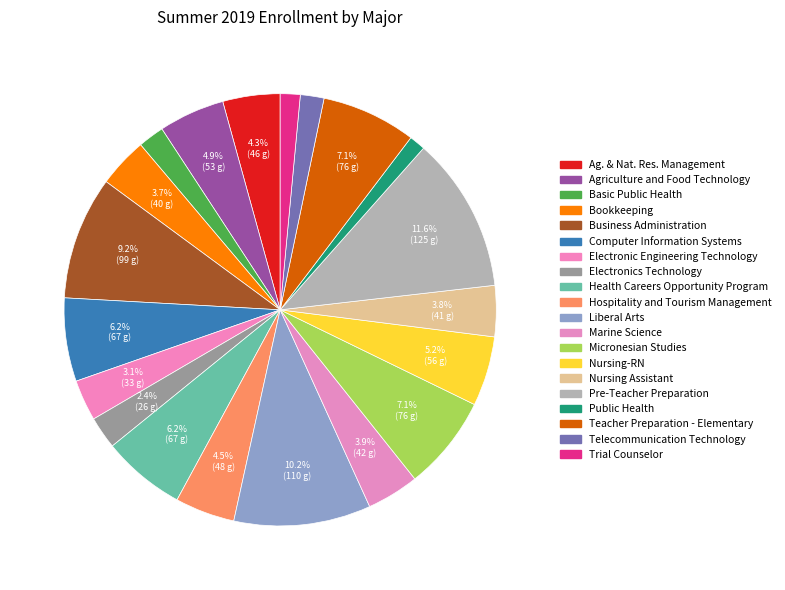

Rank the categories by value from highest to lowest.

Pre-Teacher Preparation, Liberal Arts, Business Administration, Micronesian Studies, Teacher Preparation - Elementary, Computer Information Systems, Health Careers Opportunity Program, Nursing-RN, Agriculture and Food Technology, Hospitality and Tourism Management, Ag. & Nat. Res. Management, Marine Science, Nursing Assistant, Bookkeeping, Electronic Engineering Technology, Electronics Technology, Basic Public Health, Telecommunication Technology, Trial Counselor, Public Health